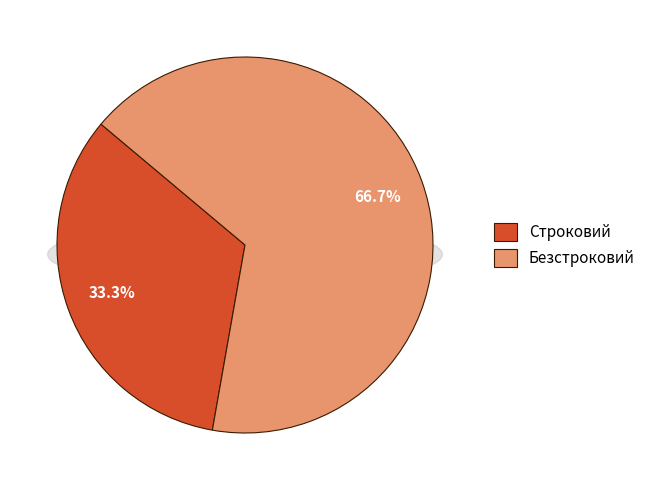

Count the number of slices in the pie.

2